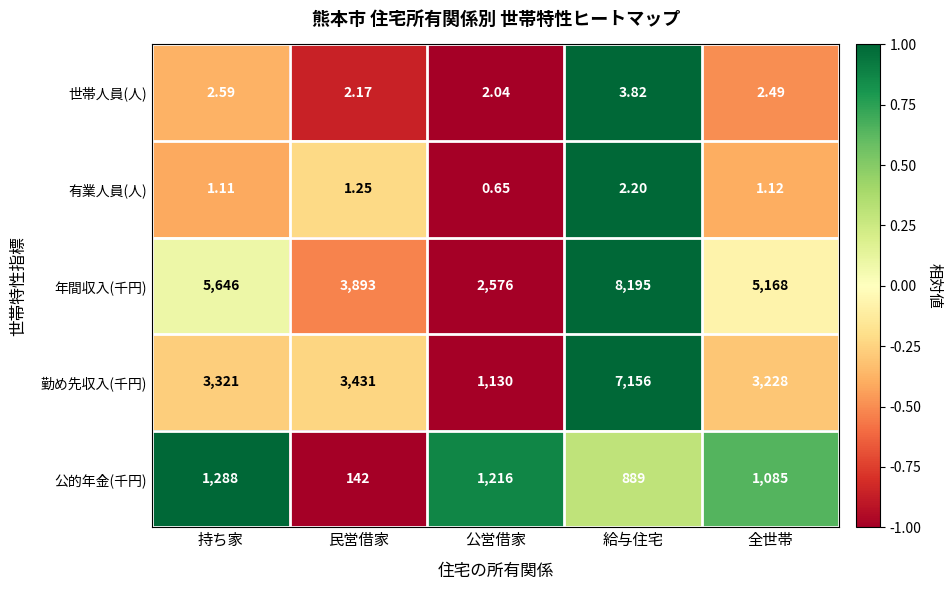

Which series has the largest total across all categories?

年間収入(千円)